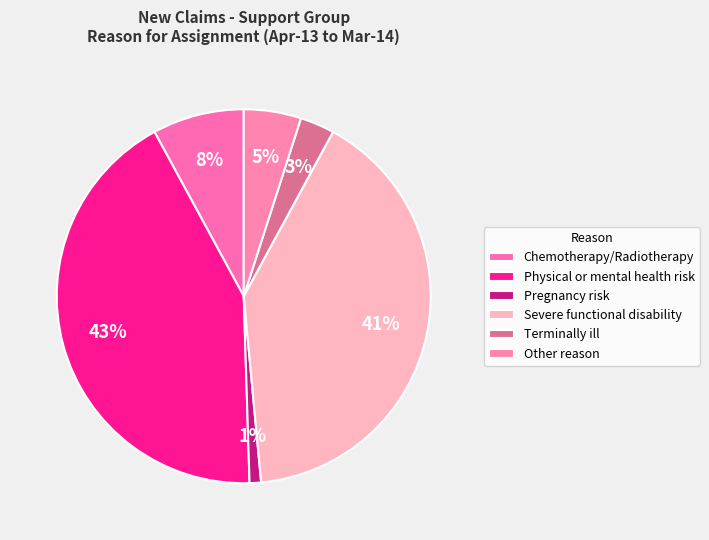

Does any single category account for the majority?

No